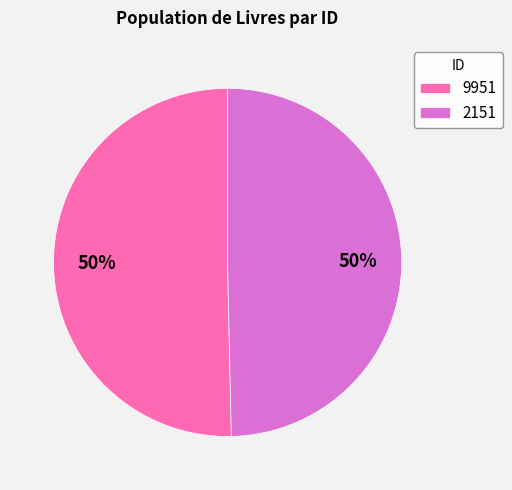

Do 9951 and 2151 together represent more than half of the pie?

Yes